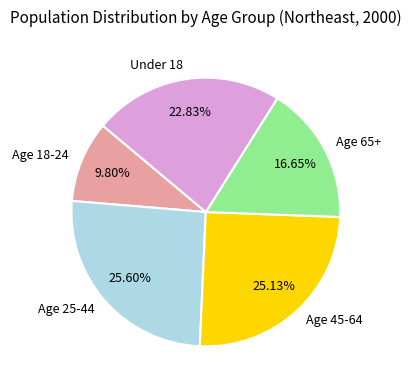

What portion of the pie excludes Age 65+?

83.4%